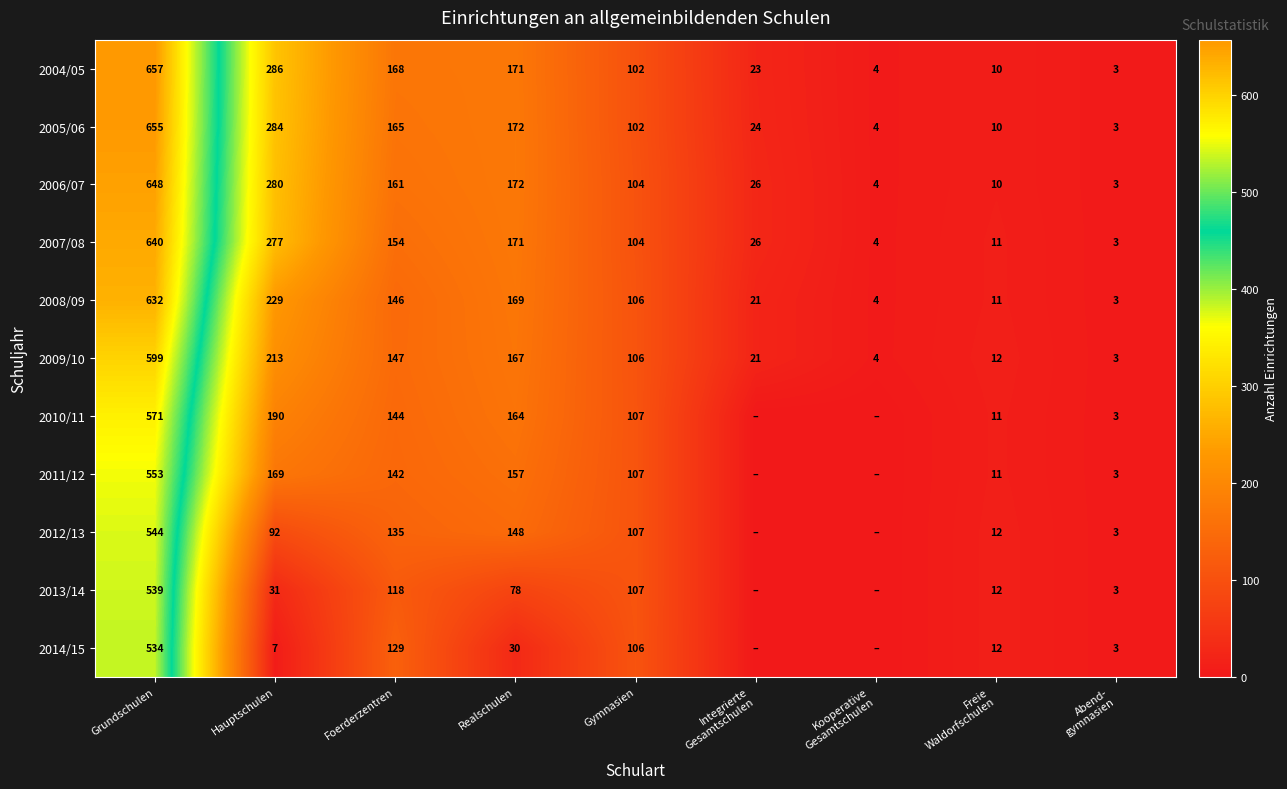

How many distinct data groups are displayed?

11